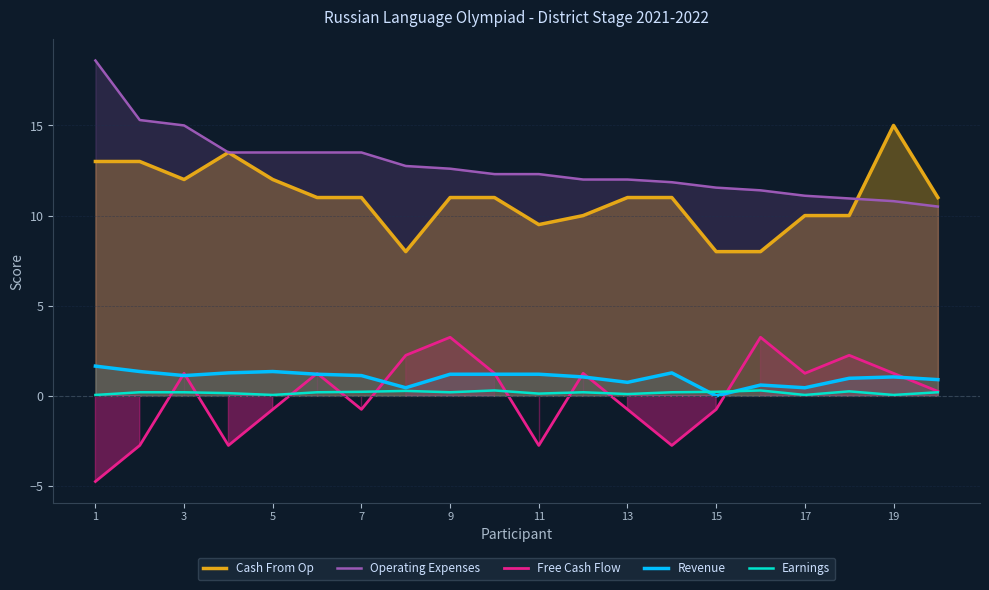

True or false: Cash From Op and Revenue intersect in this chart.

False